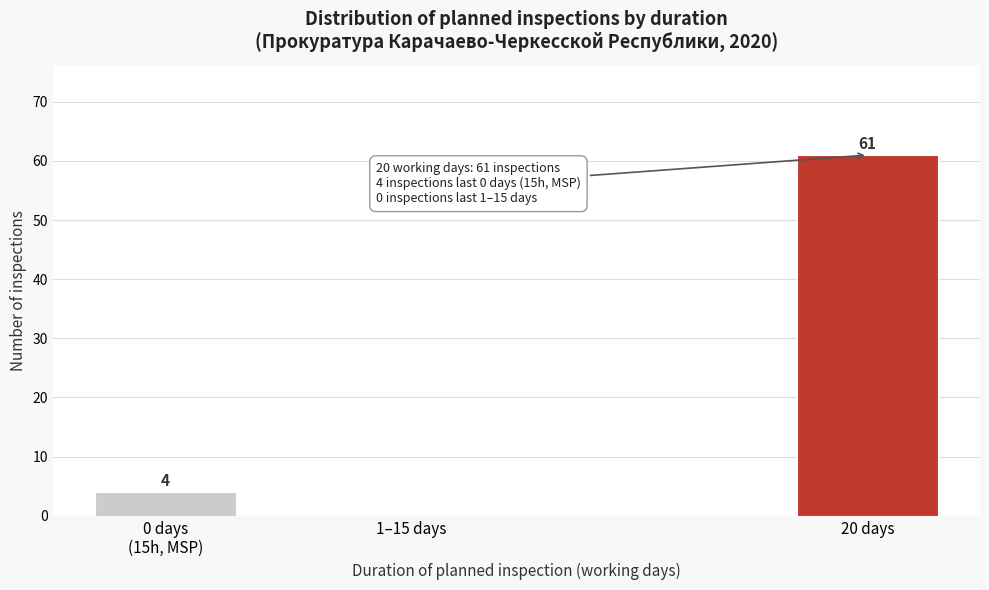

At which category does the chart reach its peak across all series?

20 days